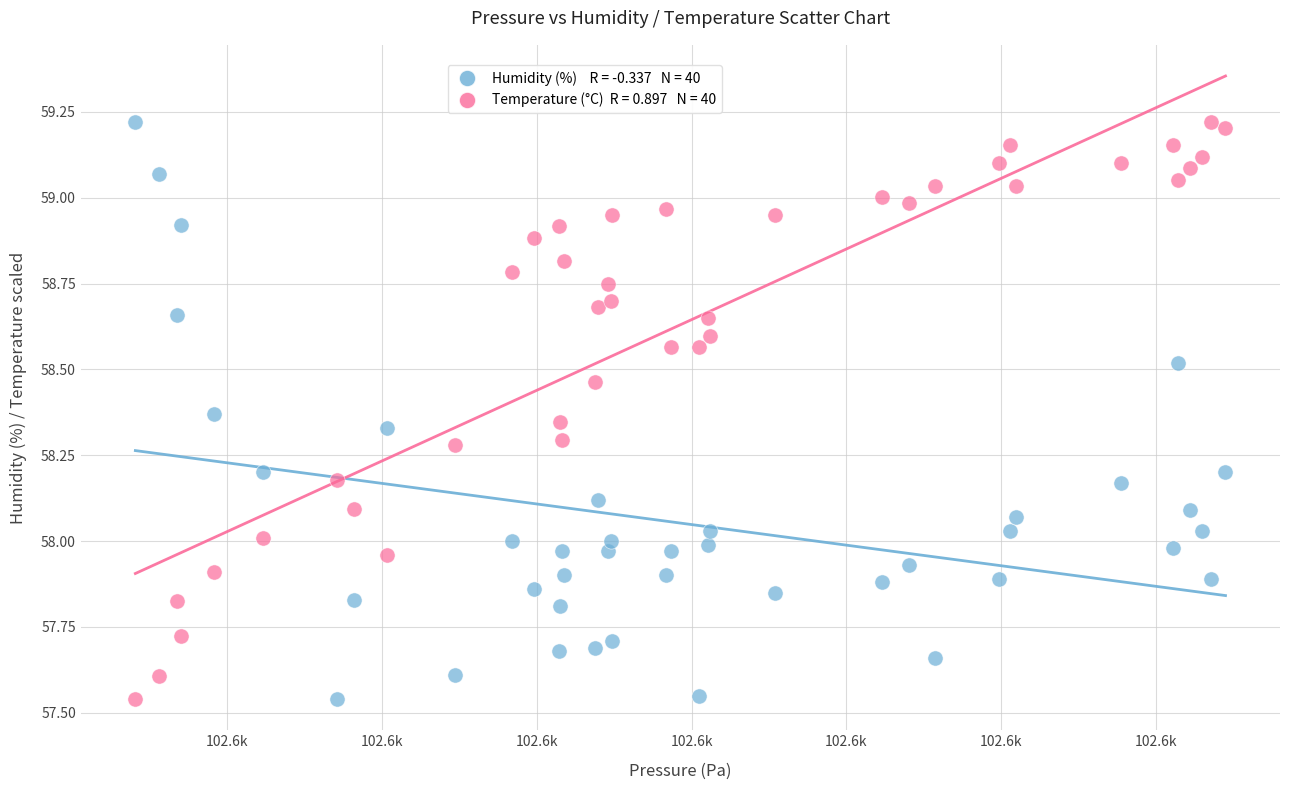

Across all data points, what is the range of Y values (max minus min)?

1.7